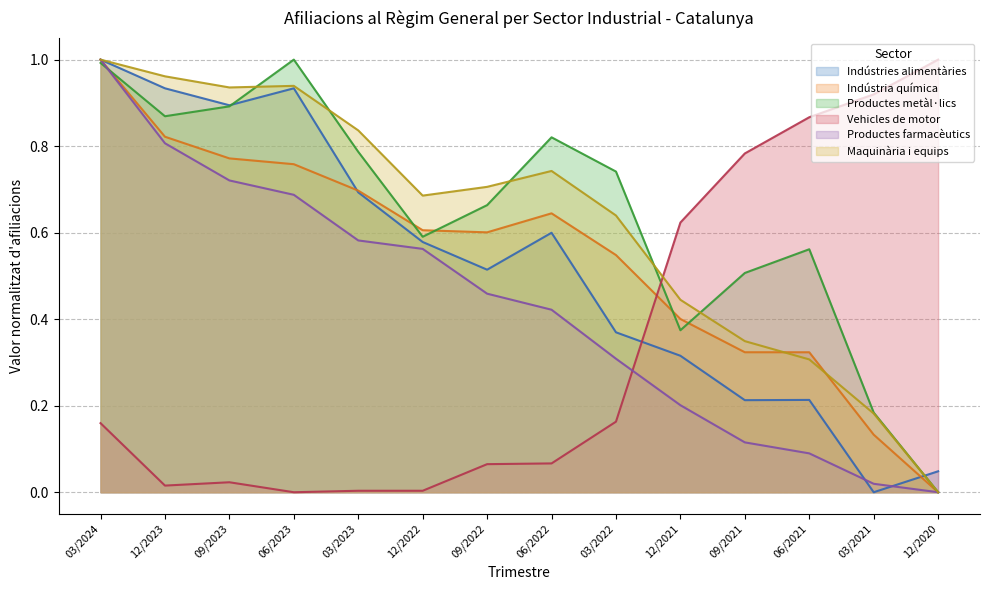

What are all the series names shown in the legend?

Indústries alimentàries, Indústria química, Productes metàl·lics, Vehicles de motor, Productes farmacèutics, Maquinària i equips